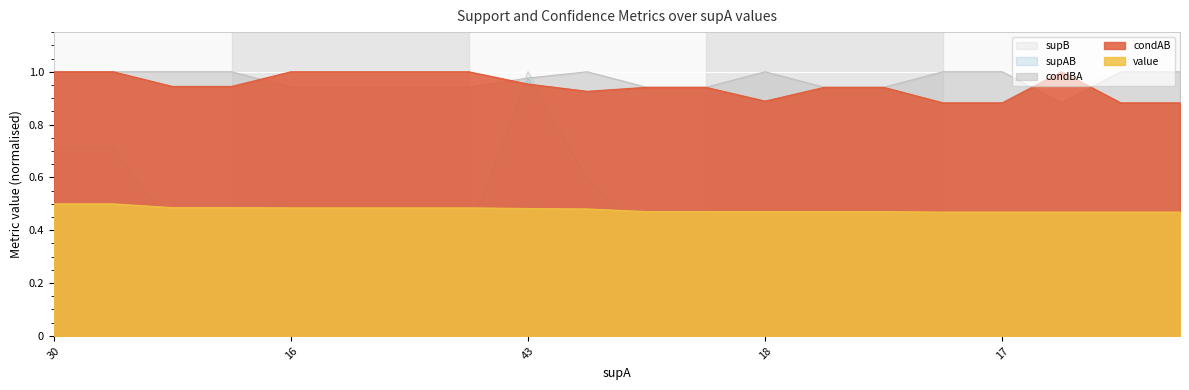

True or false: value has more than 2 points higher than both neighbors.

False